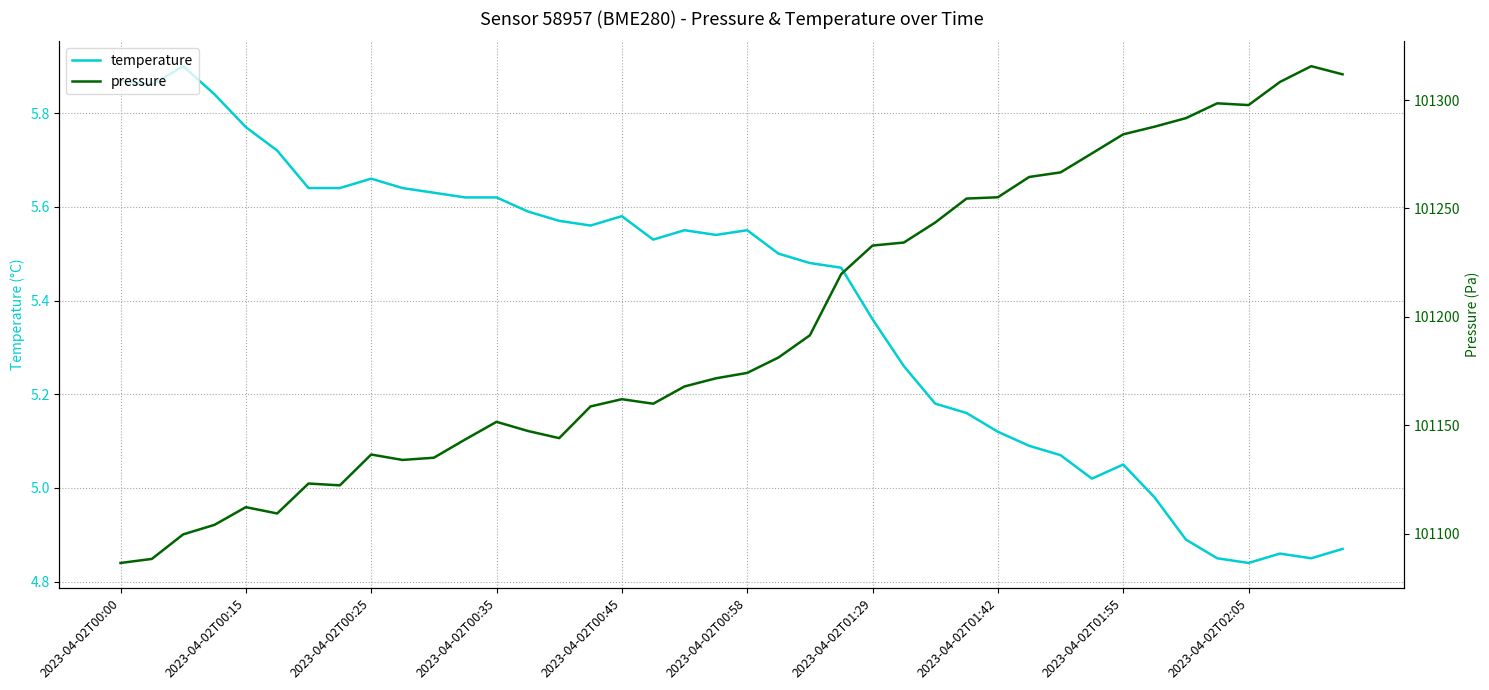

Where does the temperature series first go above 5?

2023-04-02T00:00